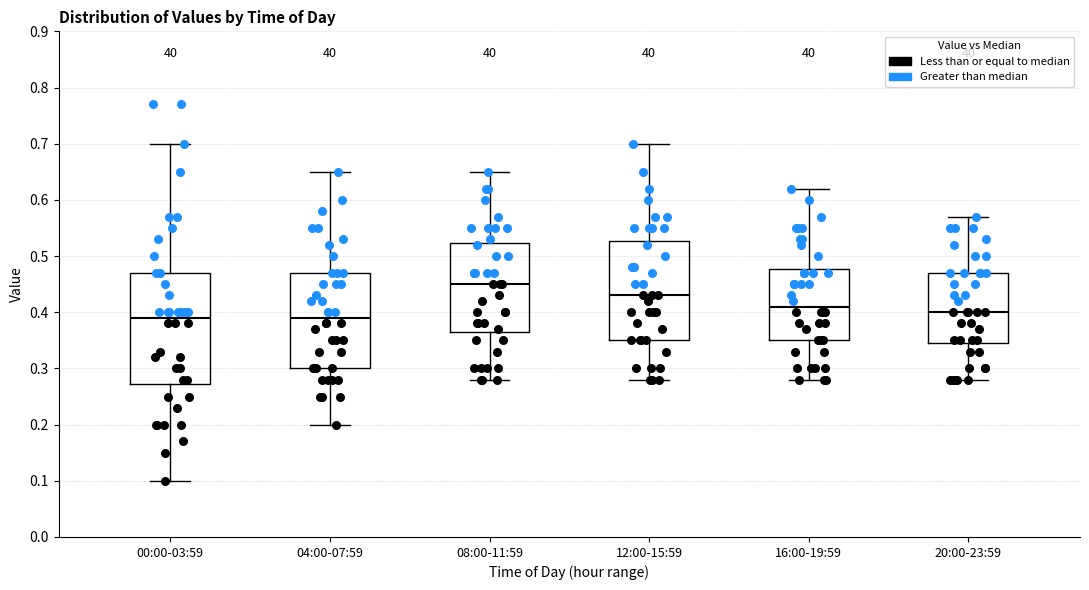

Reading left to right, transcribe this box plot: for each box, give where its median line is, the range the box spans, and where its two whiskers end, as read against the y-axis. The values are not printed on the chart, so give them approximately, as read against the axis.

00:00-03:59: median 0.39, box 0.27 to 0.47, whiskers 0.10 to 0.70
04:00-07:59: median 0.39, box 0.30 to 0.47, whiskers 0.20 to 0.65
08:00-11:59: median 0.45, box 0.37 to 0.52, whiskers 0.28 to 0.65
12:00-15:59: median 0.43, box 0.35 to 0.53, whiskers 0.28 to 0.70
16:00-19:59: median 0.41, box 0.35 to 0.48, whiskers 0.28 to 0.62
20:00-23:59: median 0.40, box 0.35 to 0.47, whiskers 0.28 to 0.57